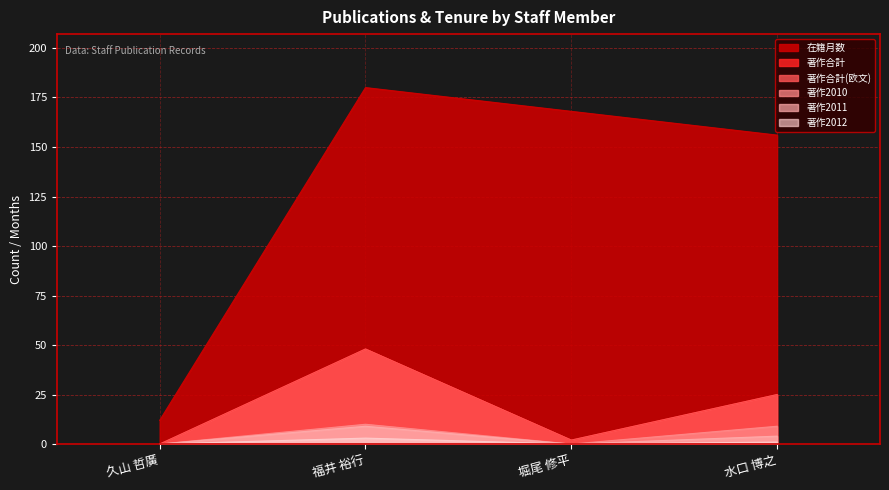

At how many categories does at least one series exceed 134?

3